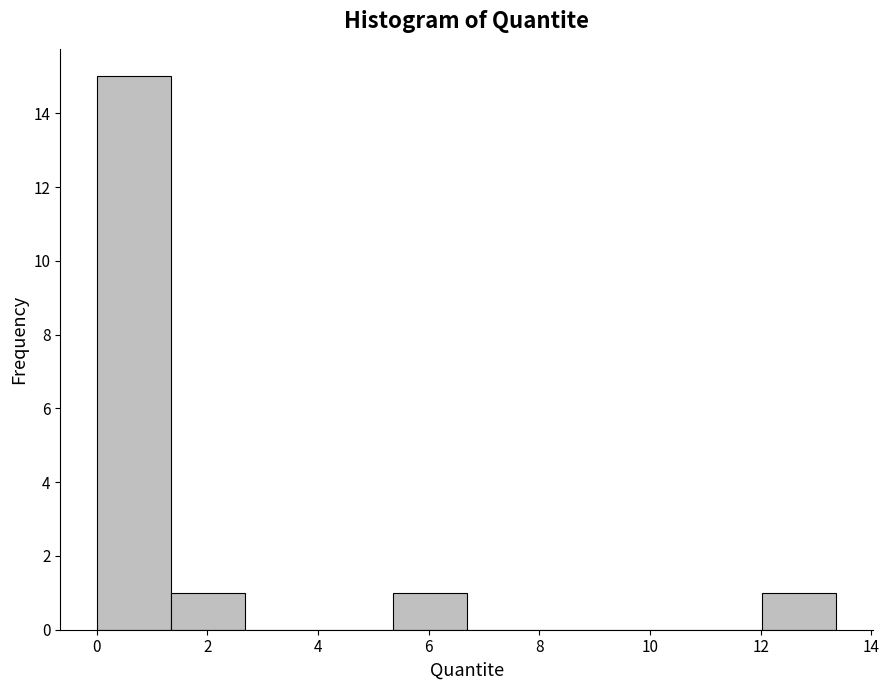

Over which range of the x-axis is the bar tallest?

0.0 to 1.4